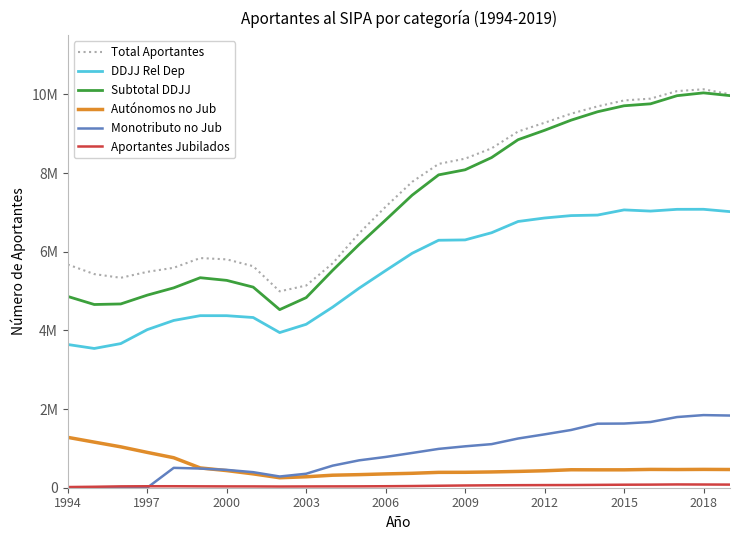

True or false: Subtotal DDJJ and Autónomos no Jub cross at least once.

False